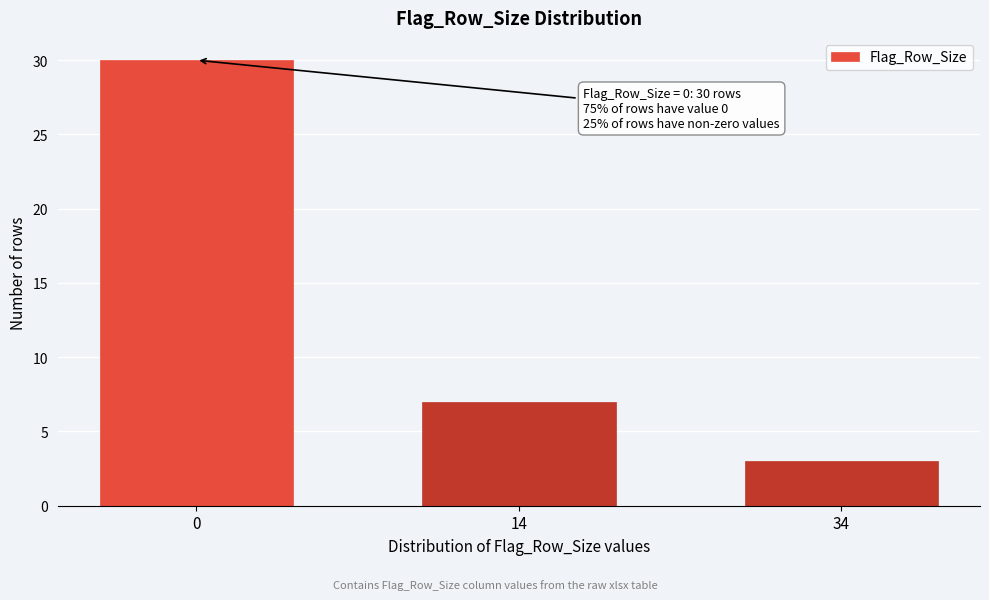

Reading right to left, transcribe all the data shown in this chart.

34=3	14=7	0=30